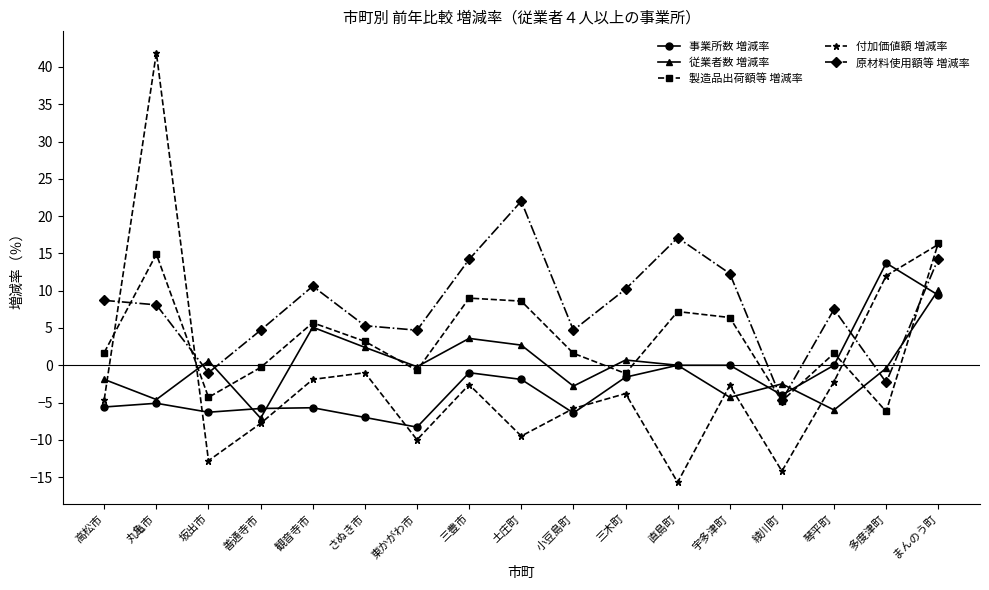

Which label corresponds to the largest value in the chart?

丸亀市